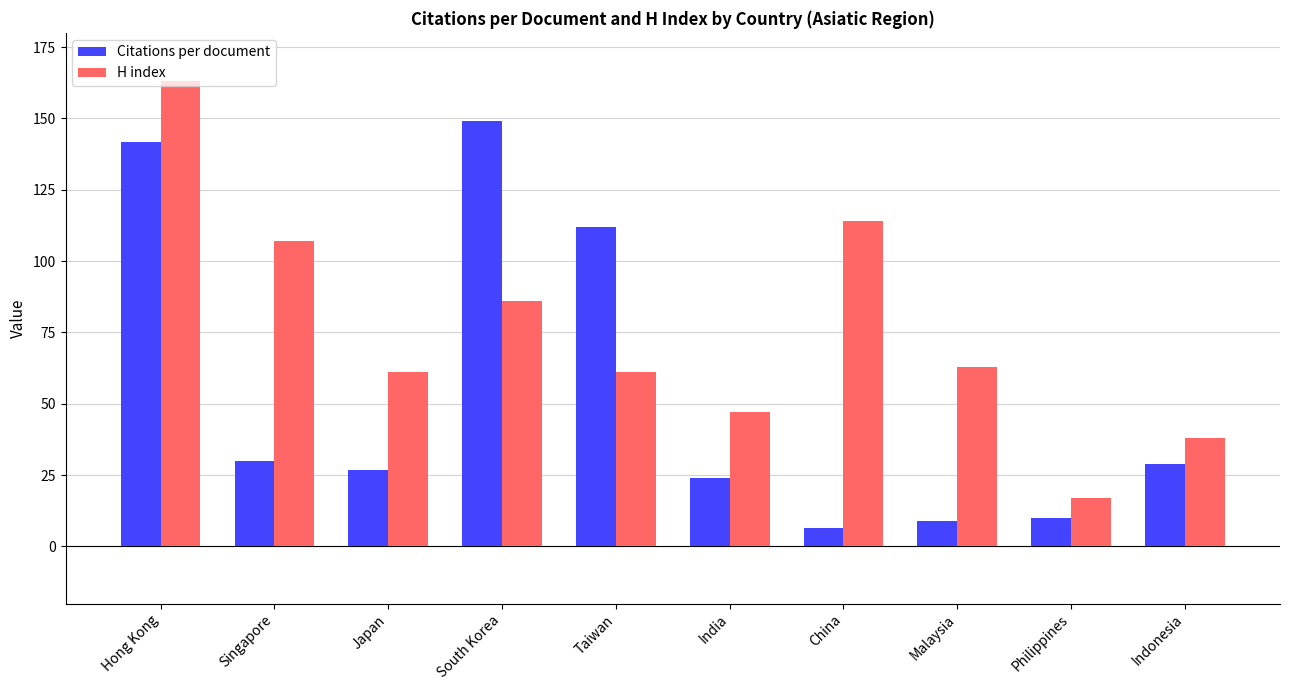

What is the difference between the maximum and second lowest values in the H index series?

125.0